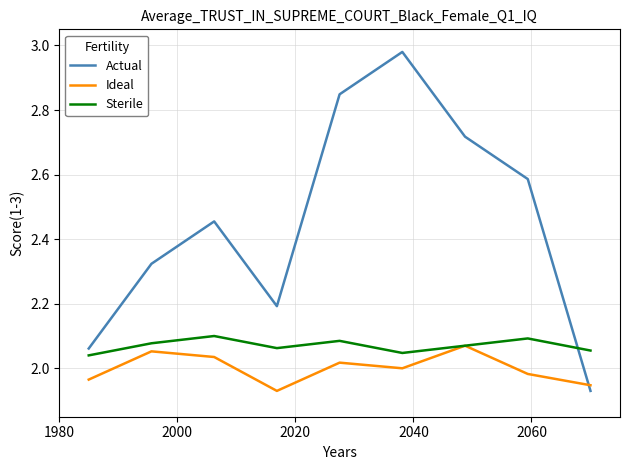

Which series has the largest total across all categories?

Actual